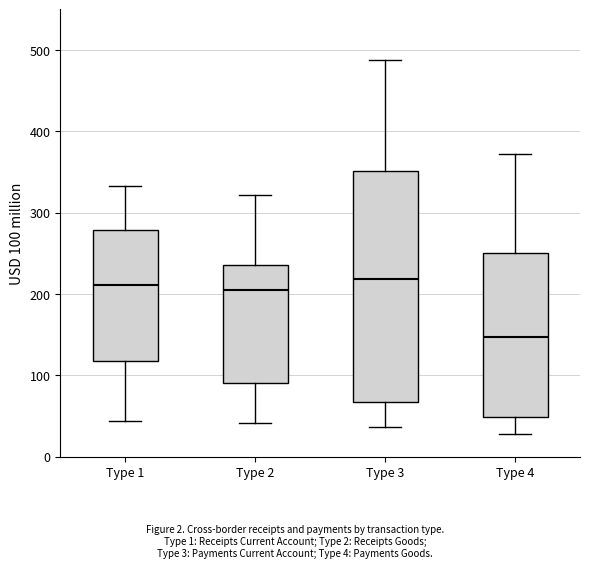

Reading left to right, transcribe this box plot: for each box, give where its median line is, the range the box spans, and where its two whiskers end, as read against the y-axis. The values are not printed on the chart, so give them approximately, as read against the axis.

Type 1: median 210, box 120 to 280, whiskers 40 to 330
Type 2: median 200, box 90 to 240, whiskers 40 to 320
Type 3: median 220, box 70 to 350, whiskers 40 to 490
Type 4: median 150, box 50 to 250, whiskers 30 to 370